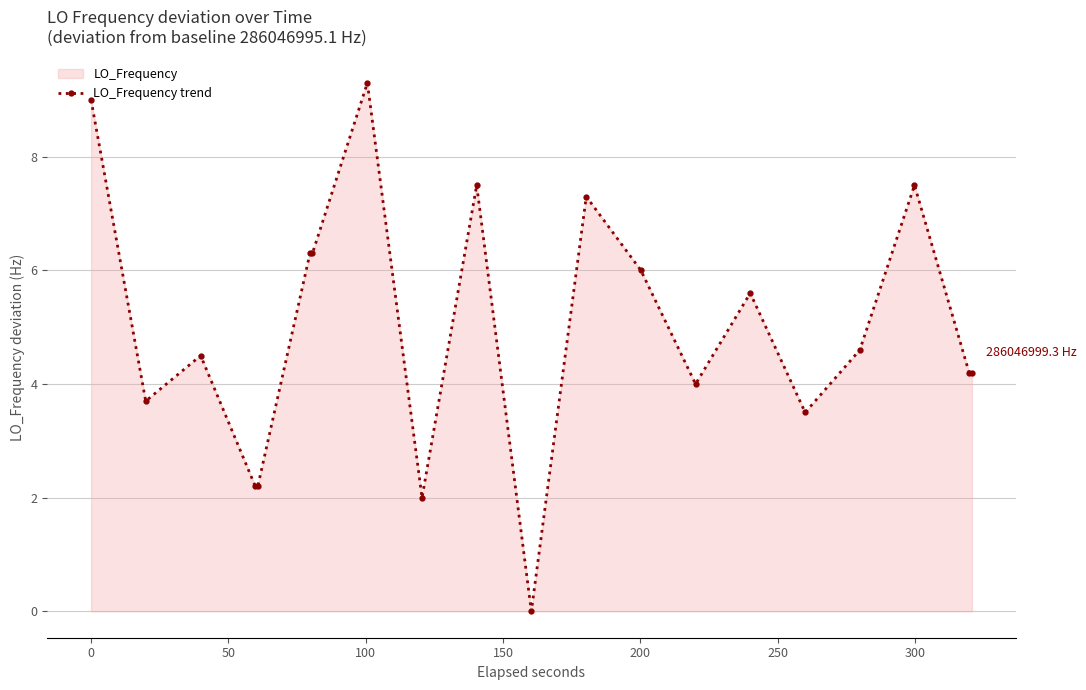

What is the sum of all values?

99.9